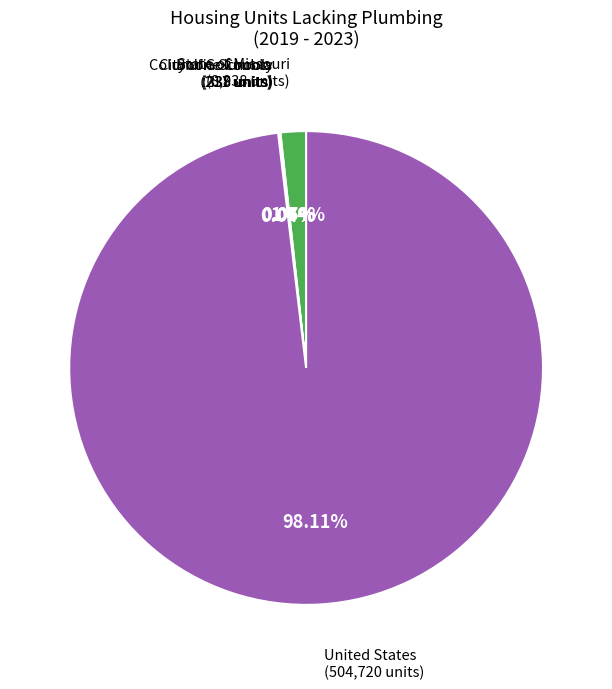

Does United States represent more than half of the total?

Yes